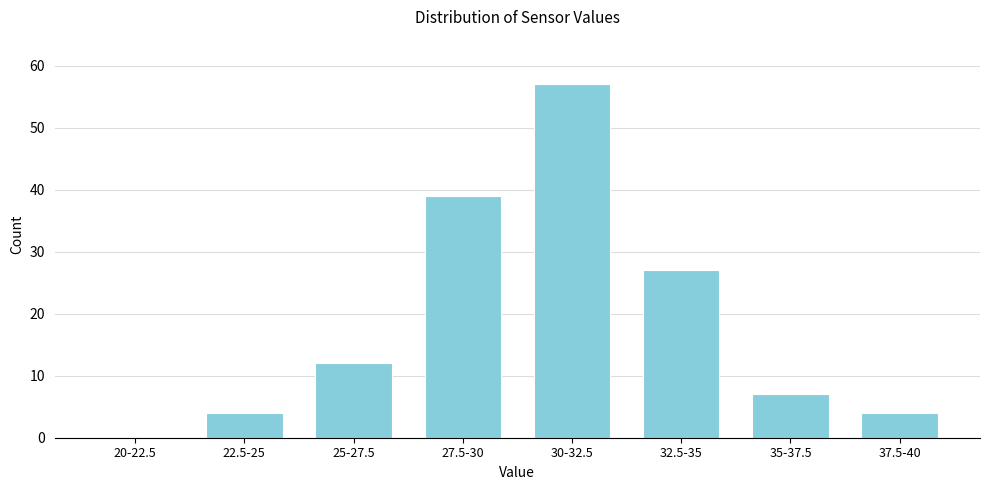

Reading left to right, extract all data points from this chart.

20-22.5=0	22.5-25=4	25-27.5=12	27.5-30=39	30-32.5=57	32.5-35=27	35-37.5=7	37.5-40=4